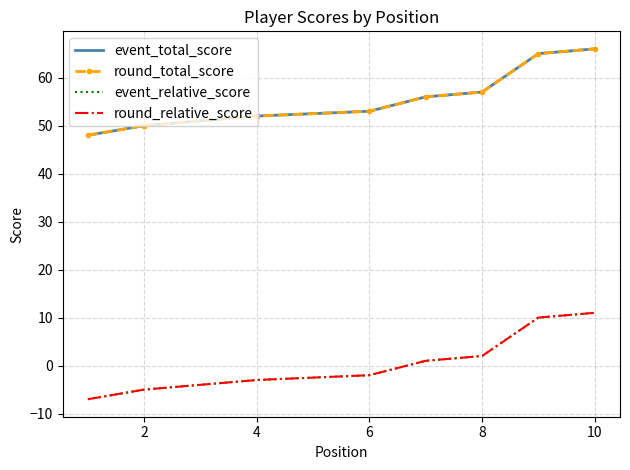

True or false: event_relative_score has more than 1 points higher than both neighbors.

False